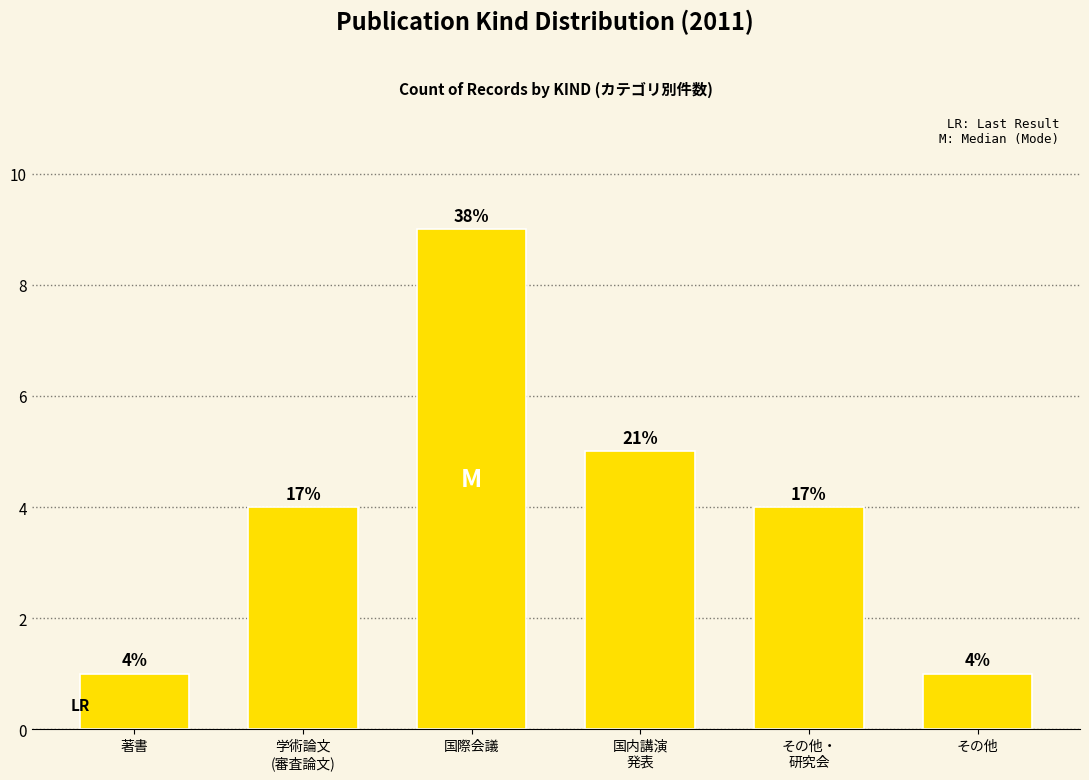

At which category does the chart reach its minimum across all series?

著書